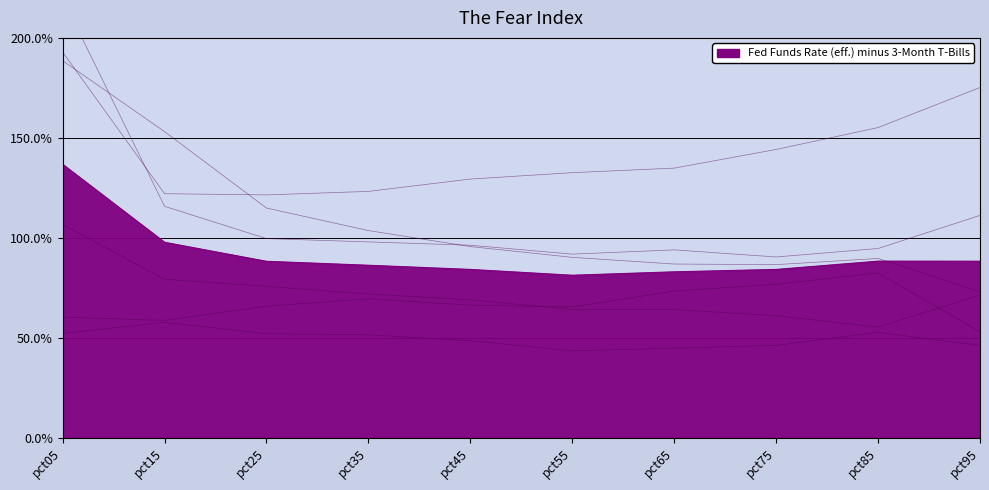

At how many categories does at least one series exceed 1?

10